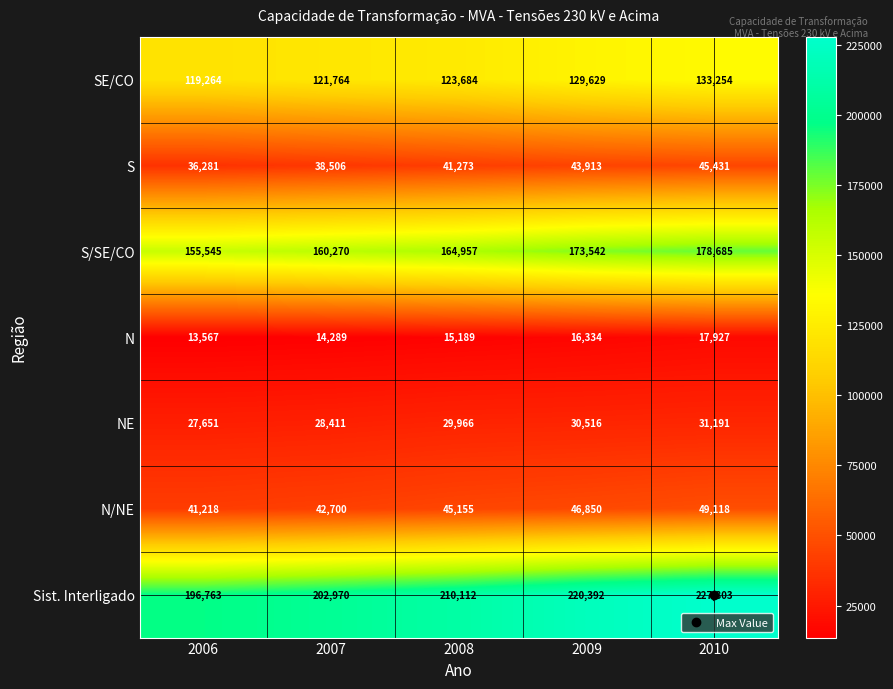

At 2008, list the series in order from smallest to largest.

N, NE, S, N/NE, SE/CO, S/SE/CO, Sist. Interligado